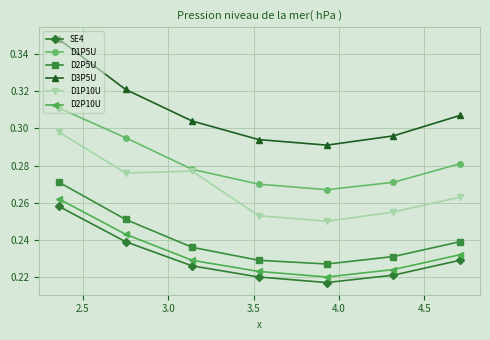

What are all the series names shown in the legend?

SE4, D1P5U, D2P5U, D3P5U, D1P10U, D2P10U